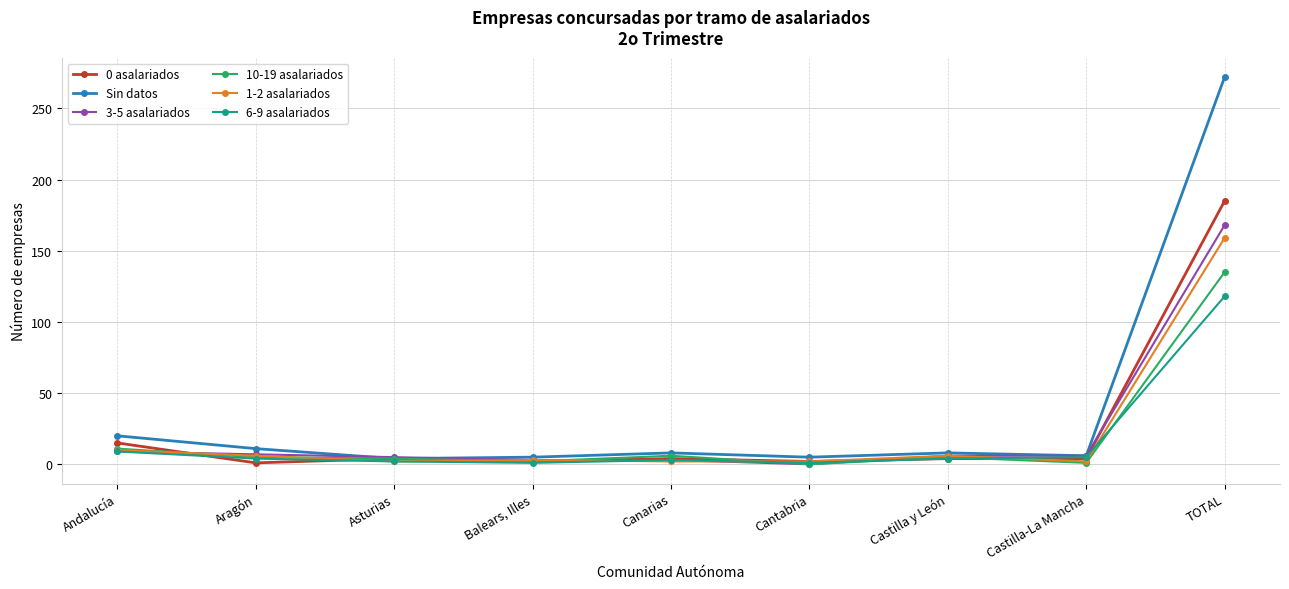

Which series has the largest total across all categories?

Sin datos